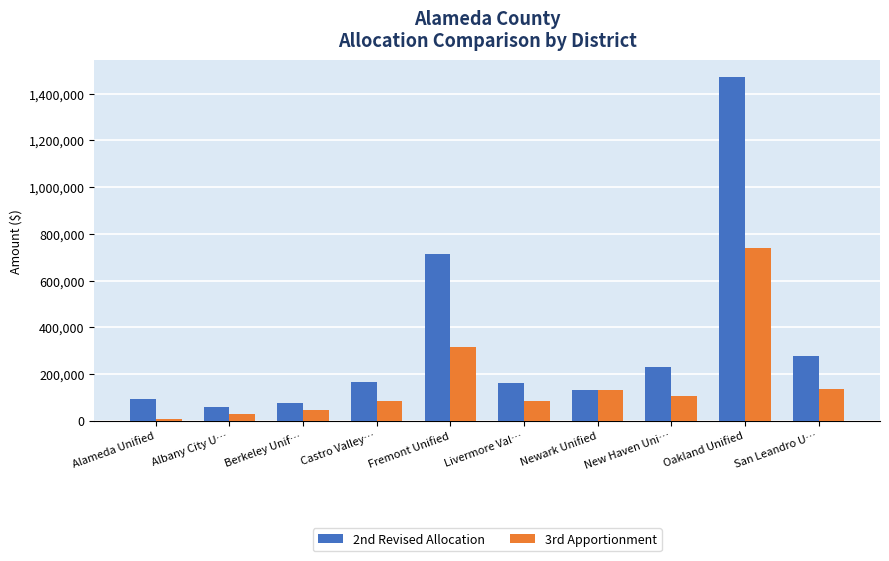

What is the minimum value shown in the chart?

8919